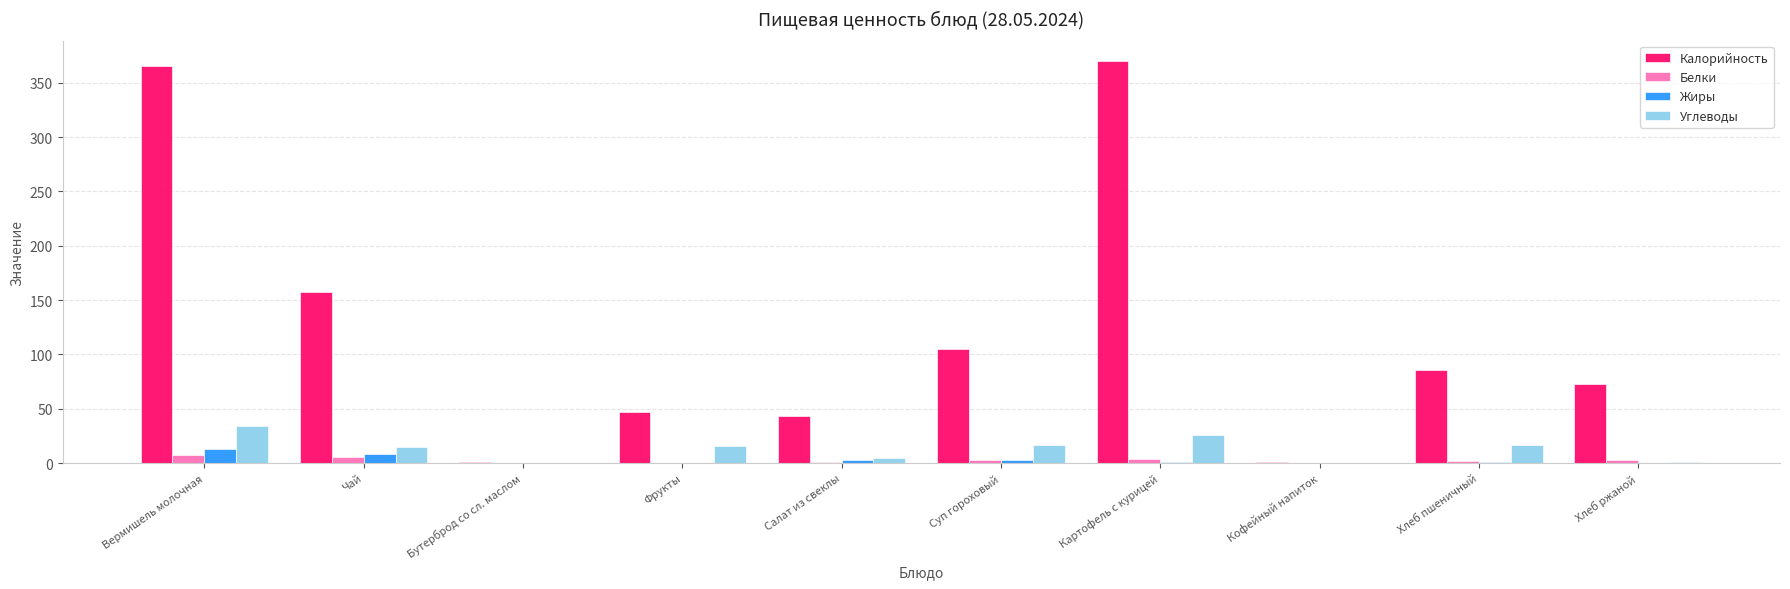

At which label is Калорийность closest to 185?

Чай